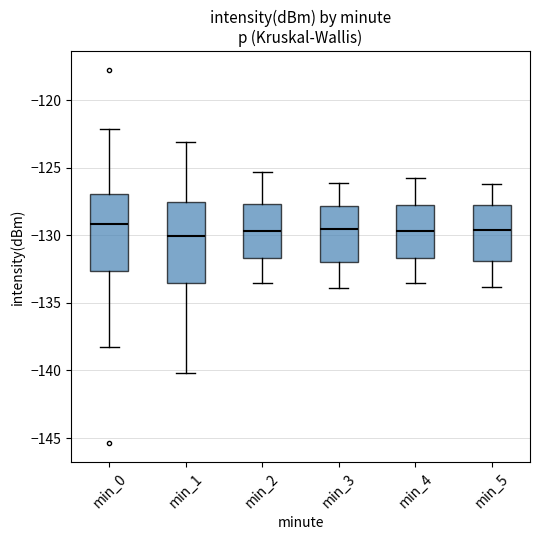

Reading left to right, read every box against the y-axis: the position of its median line, the range the box covers, and the ends of its whiskers. The values are not printed on the chart, so give them approximately, as read against the axis.

min_0: median -129.0, box -132.5 to -127.0, whiskers -138.5 to -122.0
min_1: median -130.0, box -133.5 to -127.5, whiskers -140.0 to -123.0
min_2: median -129.5, box -131.5 to -127.5, whiskers -133.5 to -125.5
min_3: median -129.5, box -132.0 to -128.0, whiskers -134.0 to -126.0
min_4: median -129.5, box -131.5 to -128.0, whiskers -133.5 to -126.0
min_5: median -129.5, box -132.0 to -128.0, whiskers -134.0 to -126.0